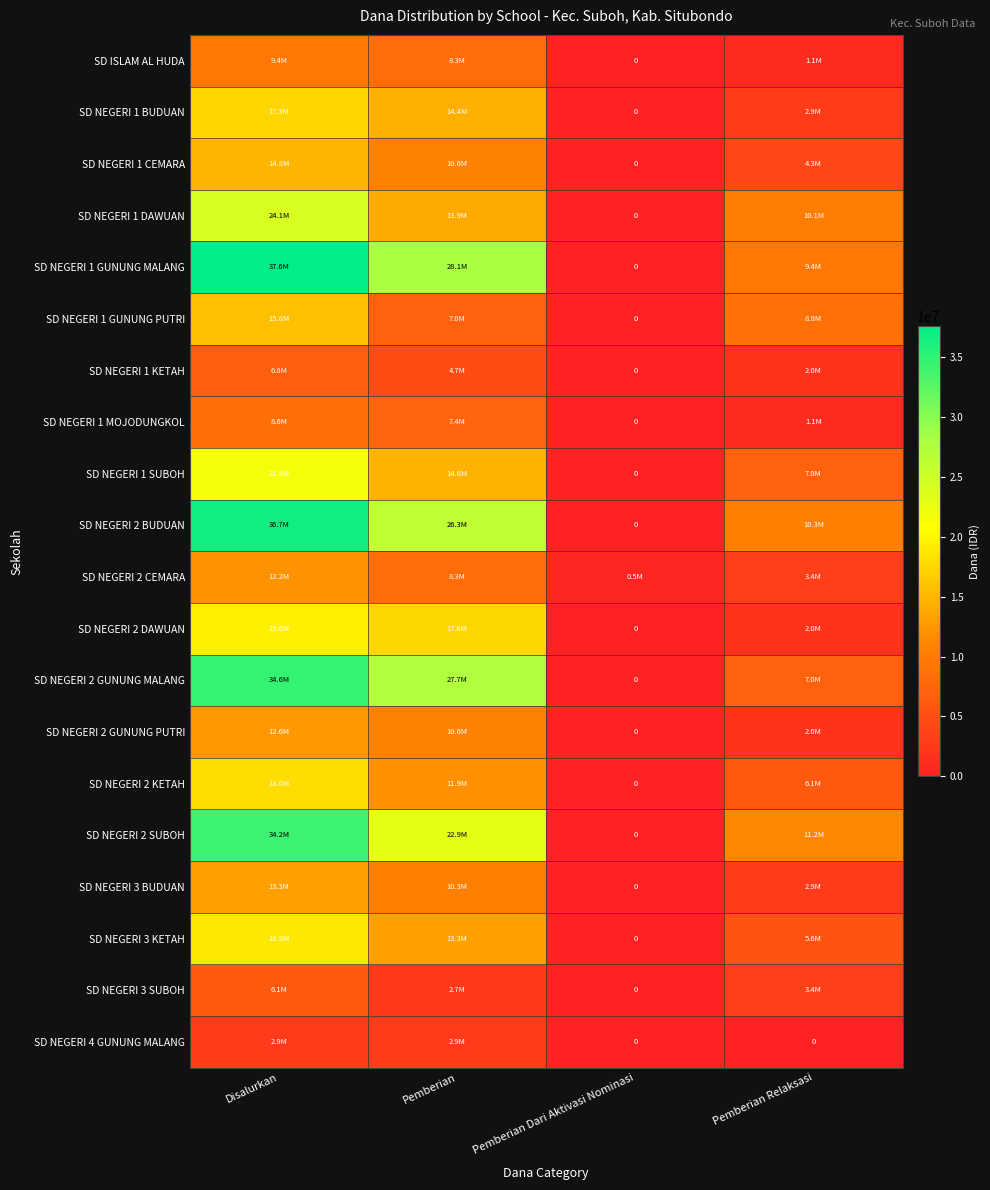

Which series changed the most between Pemberian and Pemberian Dari Aktivasi Nominasi?

SD NEGERI 1 GUNUNG MALANG